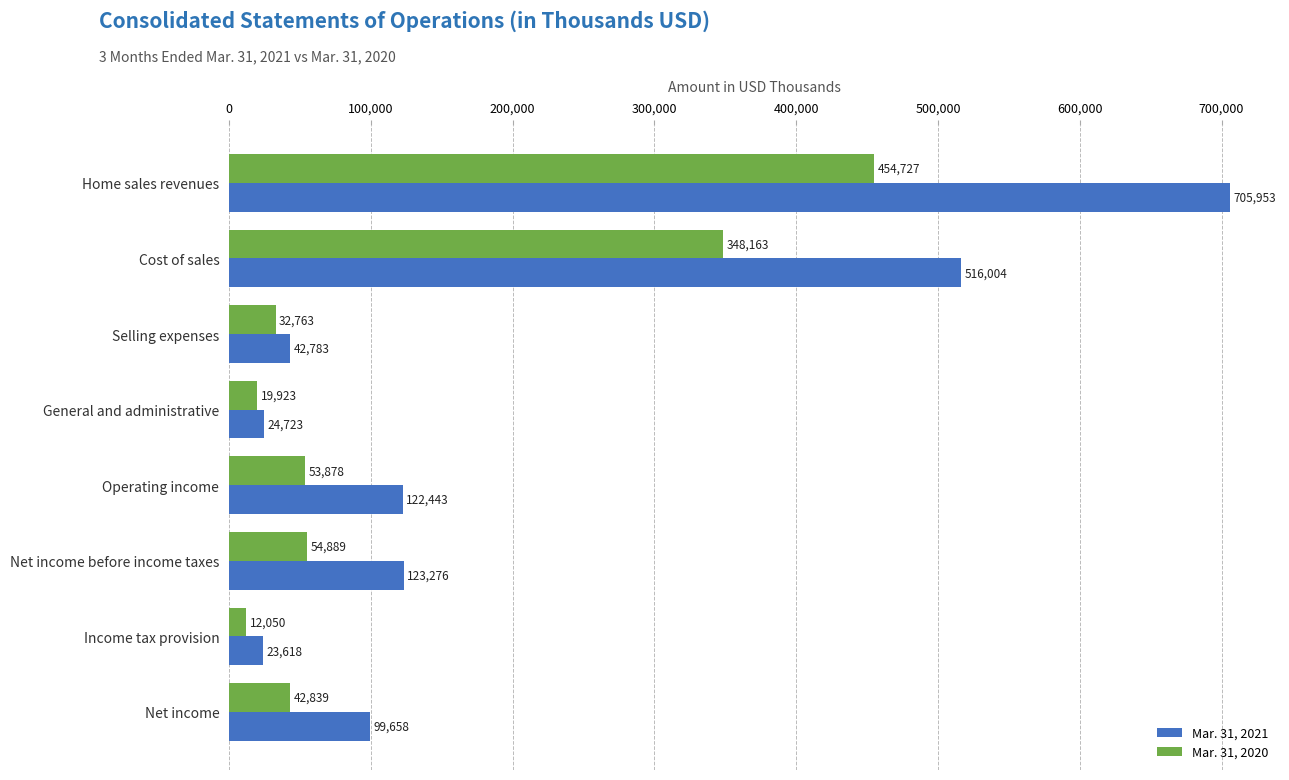

What is the average value of the Mar. 31, 2020 series?

127404